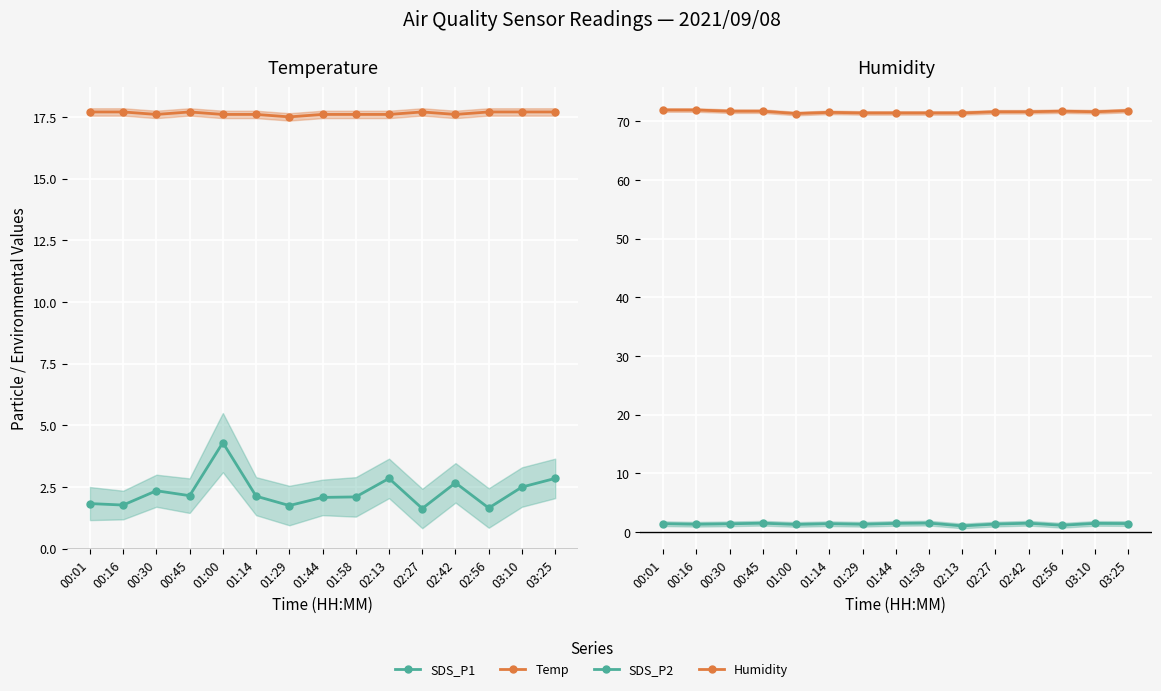

What is the difference between the second highest and second lowest values in the Humidity series?

0.5